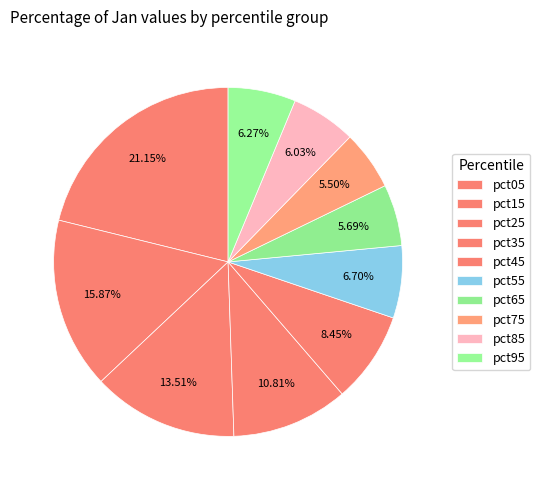

Approximately how many times larger is the value at pct05 compared to pct25?

1.6